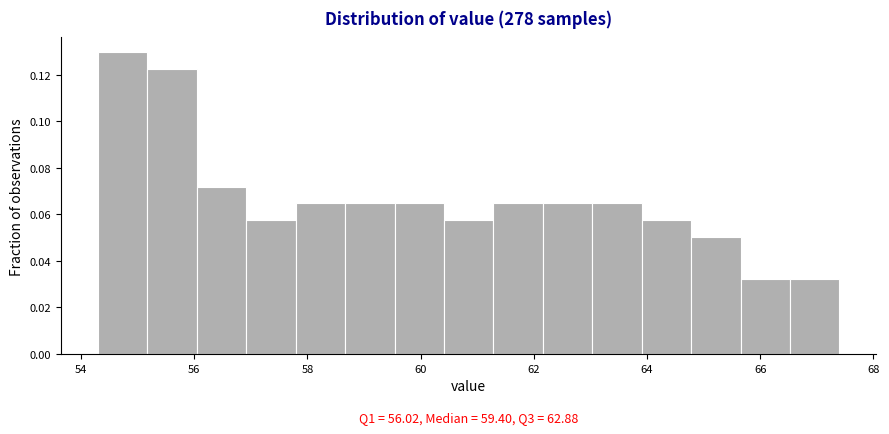

Over which range of the x-axis is the bar tallest?

54.4 to 55.2